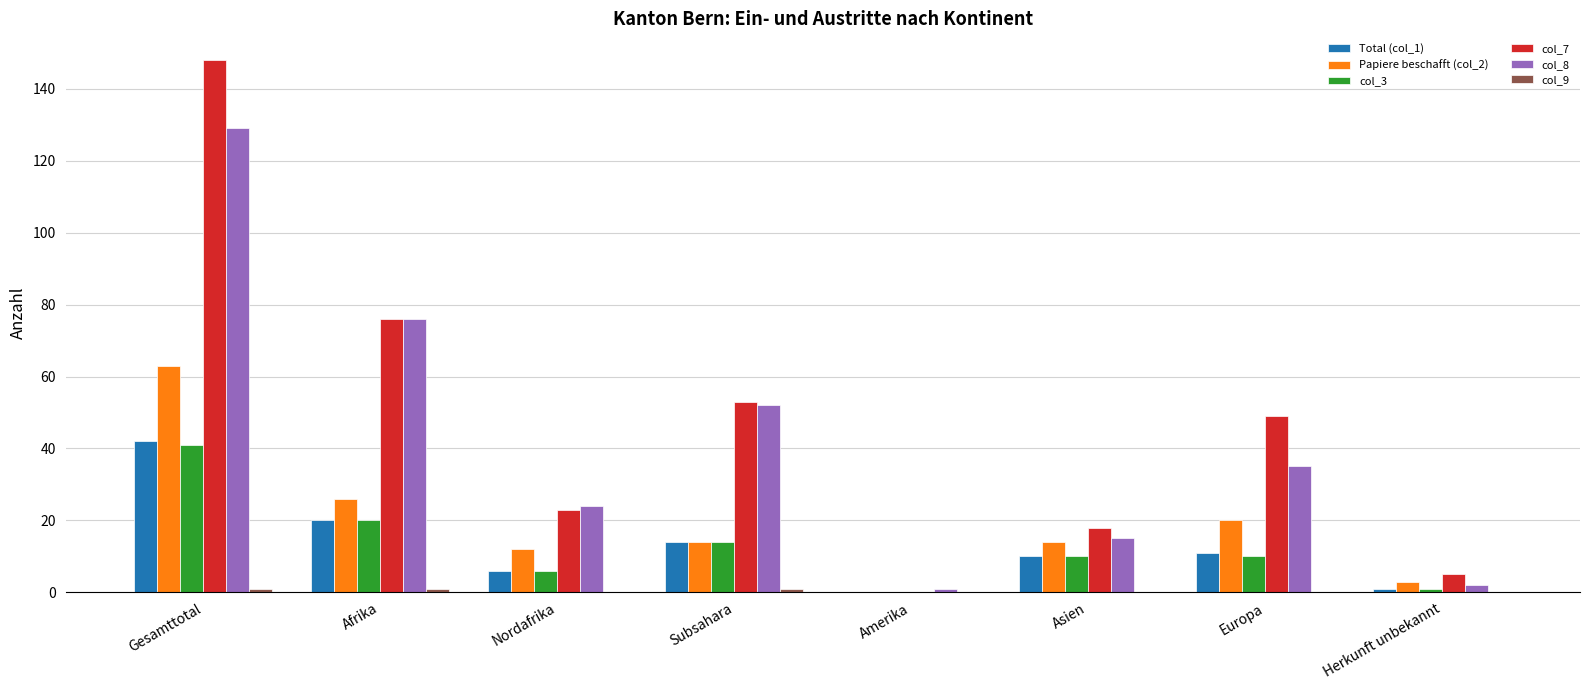

At which label does col_7 first exceed 49?

Gesamttotal